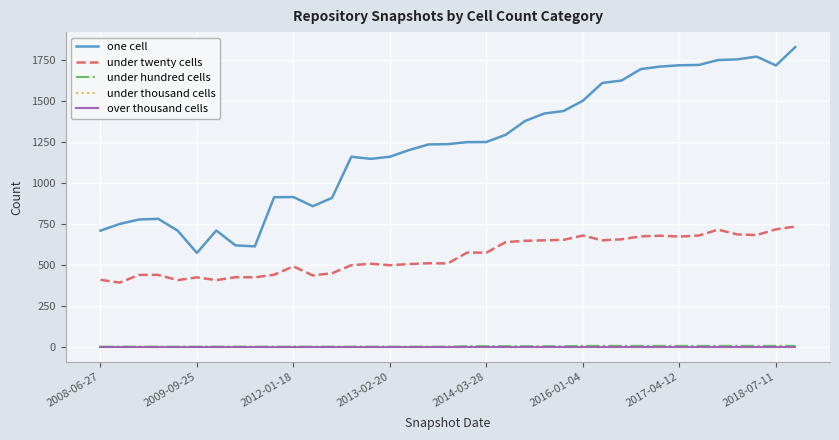

Is this an area chart (filled region under the line)?

No